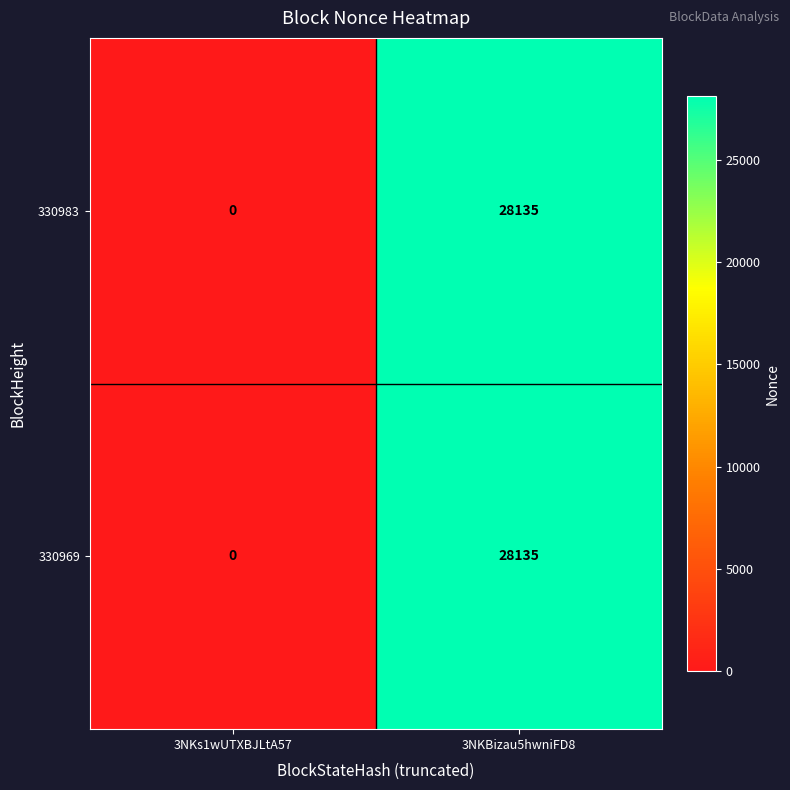

At which category is the sum across all series the highest?

3NKBizau5hwniFD8